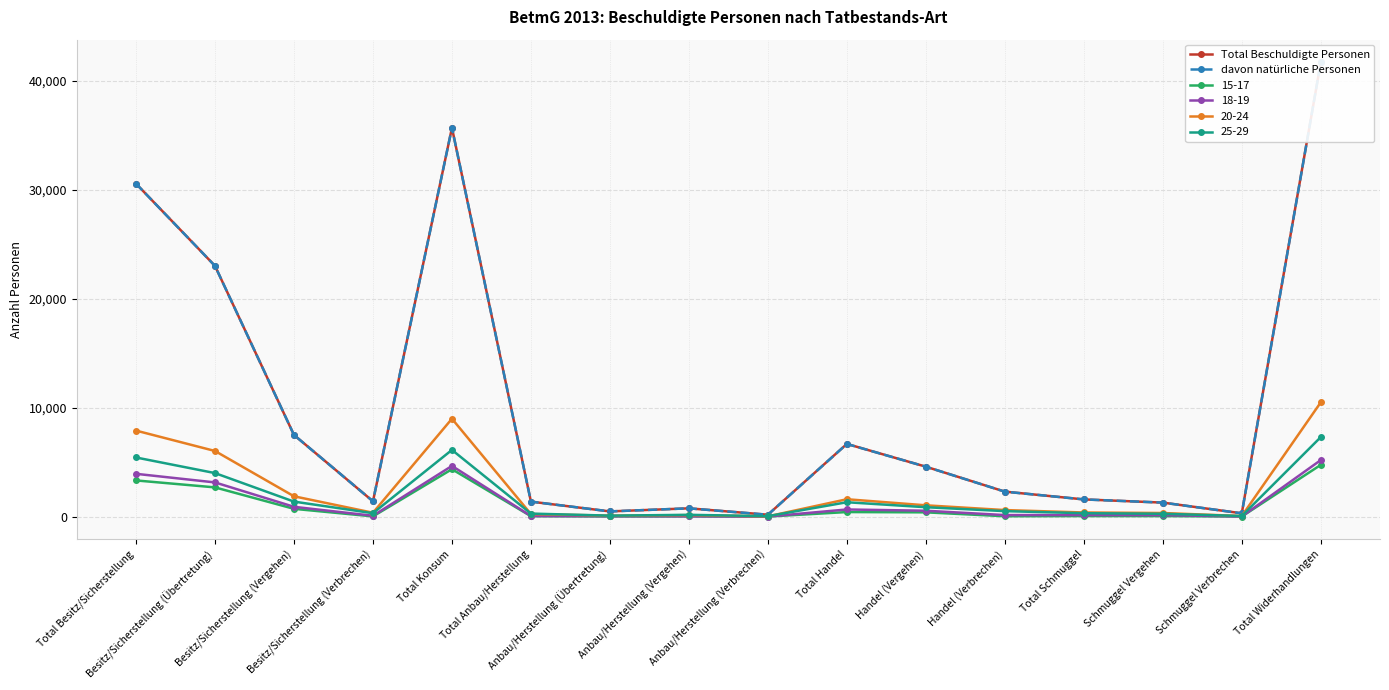

What is the difference between the davon natürliche Personen values at Anbau/Herstellung (Vergehen) and Besitz/Sicherstellung (Übertretung)?

22249